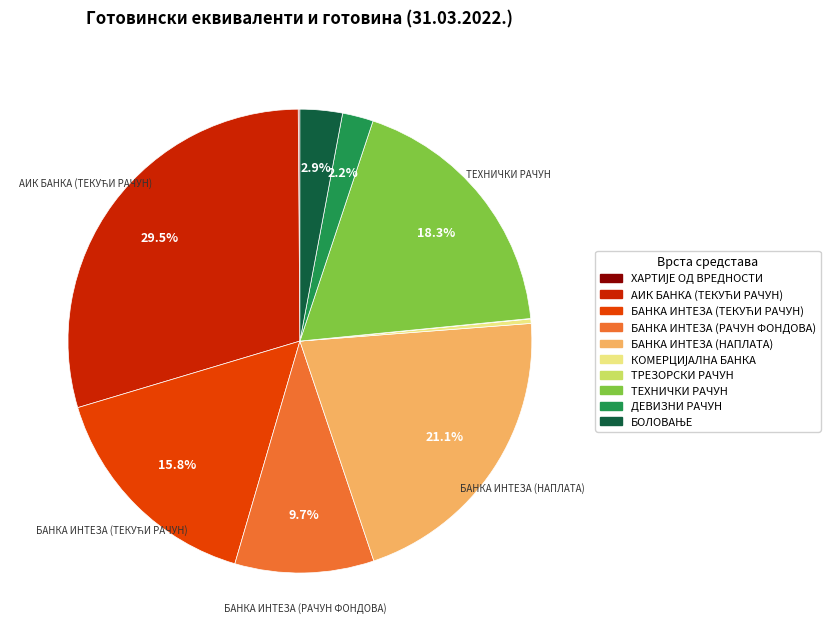

Is there a majority slice in this chart?

No